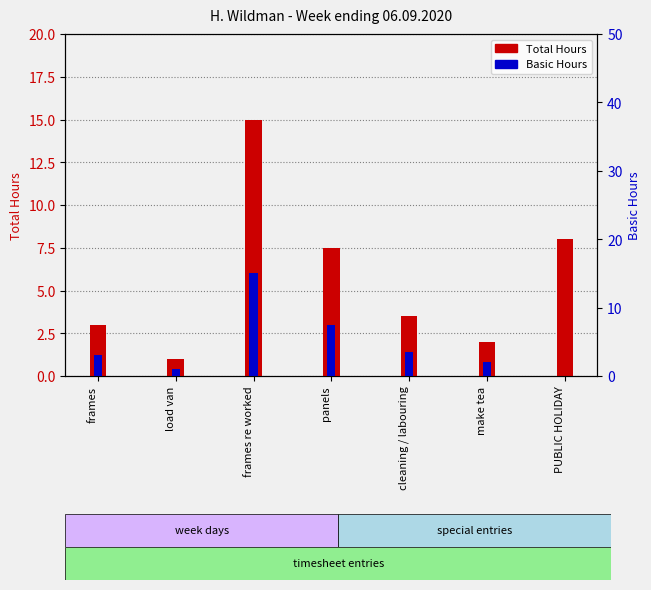

Between frames re worked and cleaning / labouring, which series saw the biggest shift?

Total Hours